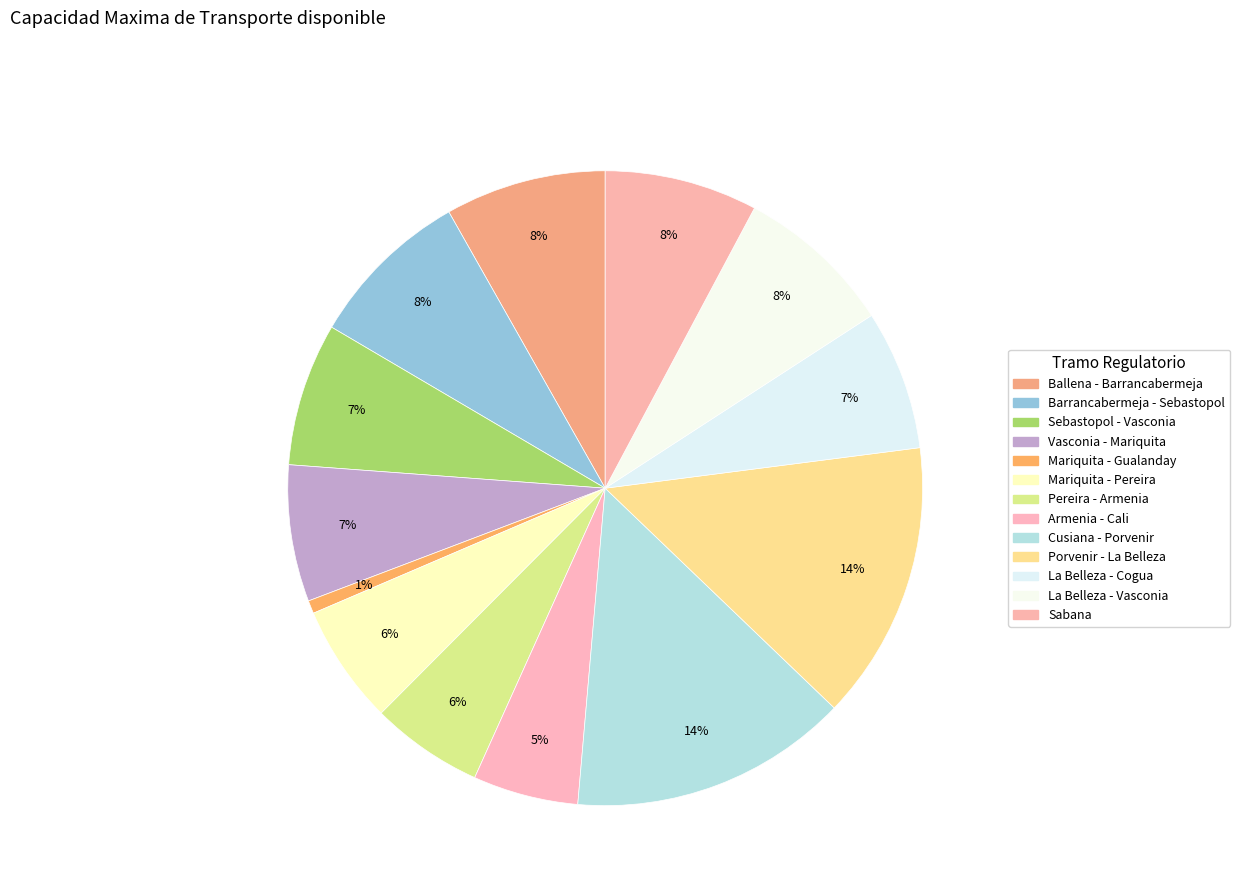

What is the total percentage of Armenia - Cali and La Belleza - Cogua?

12.5%